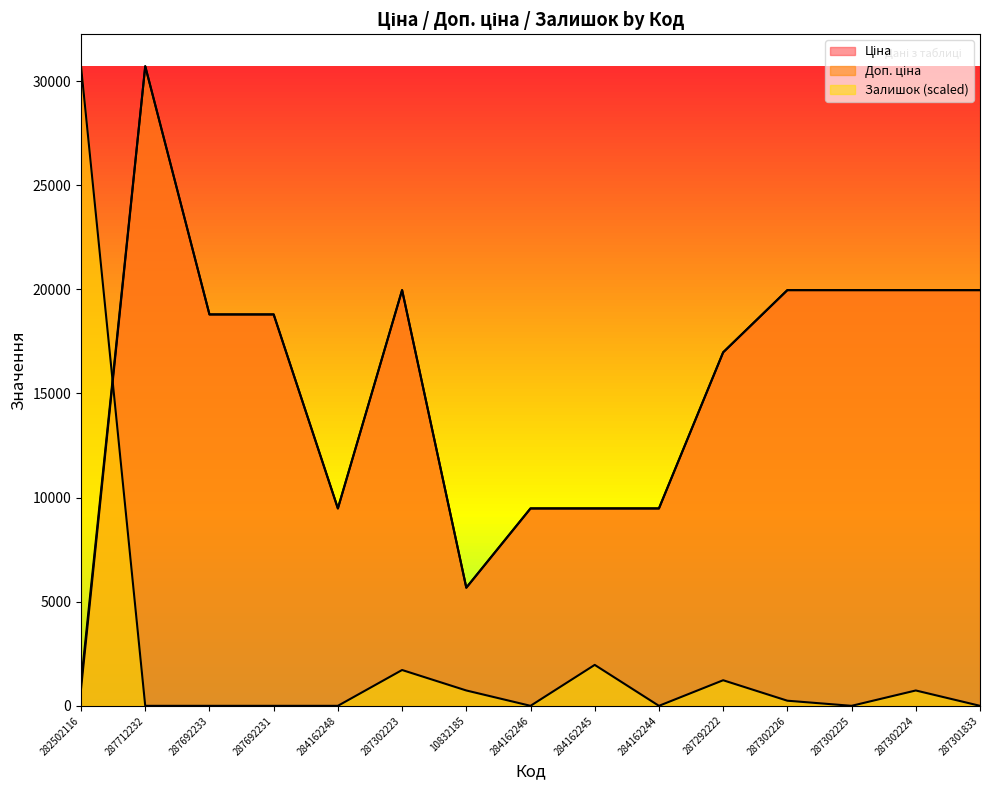

Between 287302226 and 287302225, which series saw the biggest shift?

Залишок